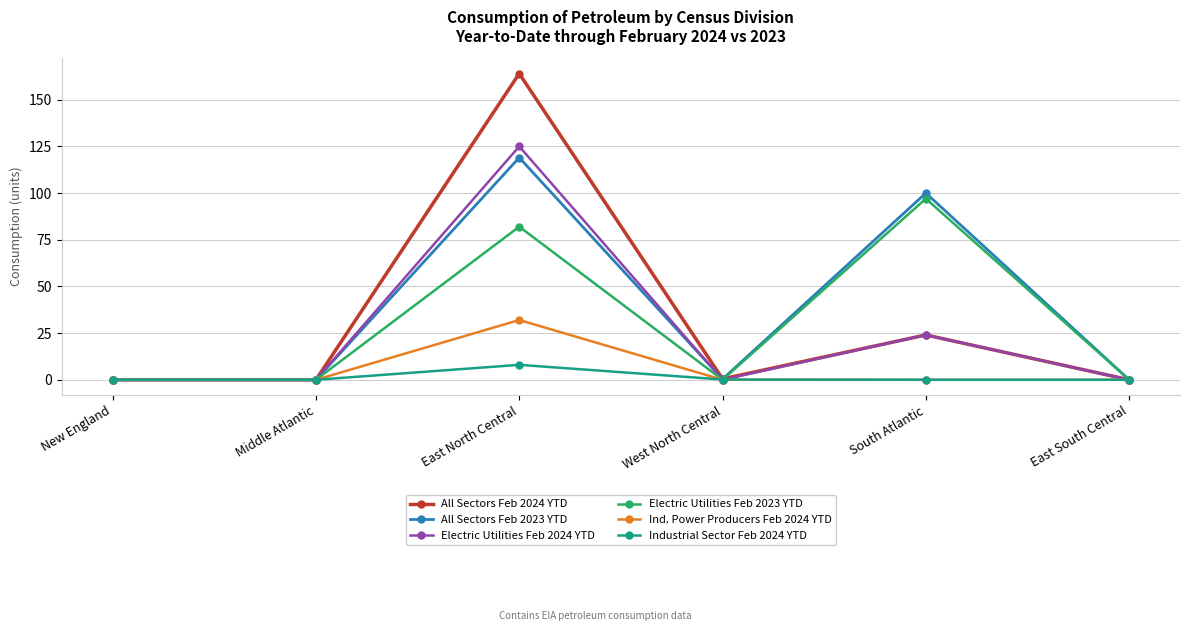

Which category has the highest value across all series?

East North Central